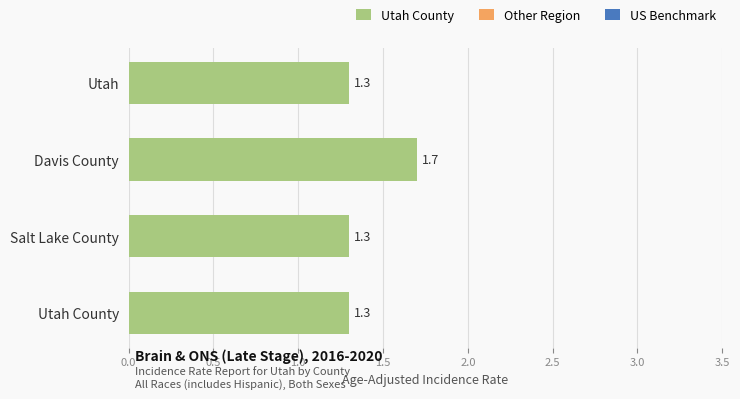

What is the average value?

1.4